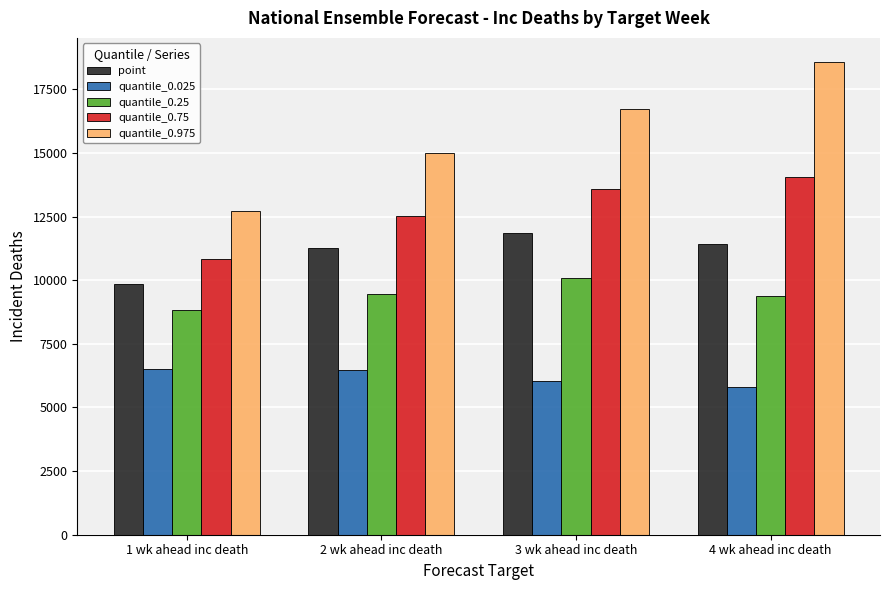

What is the difference between the point values at 2 wk ahead inc death and 3 wk ahead inc death?

596